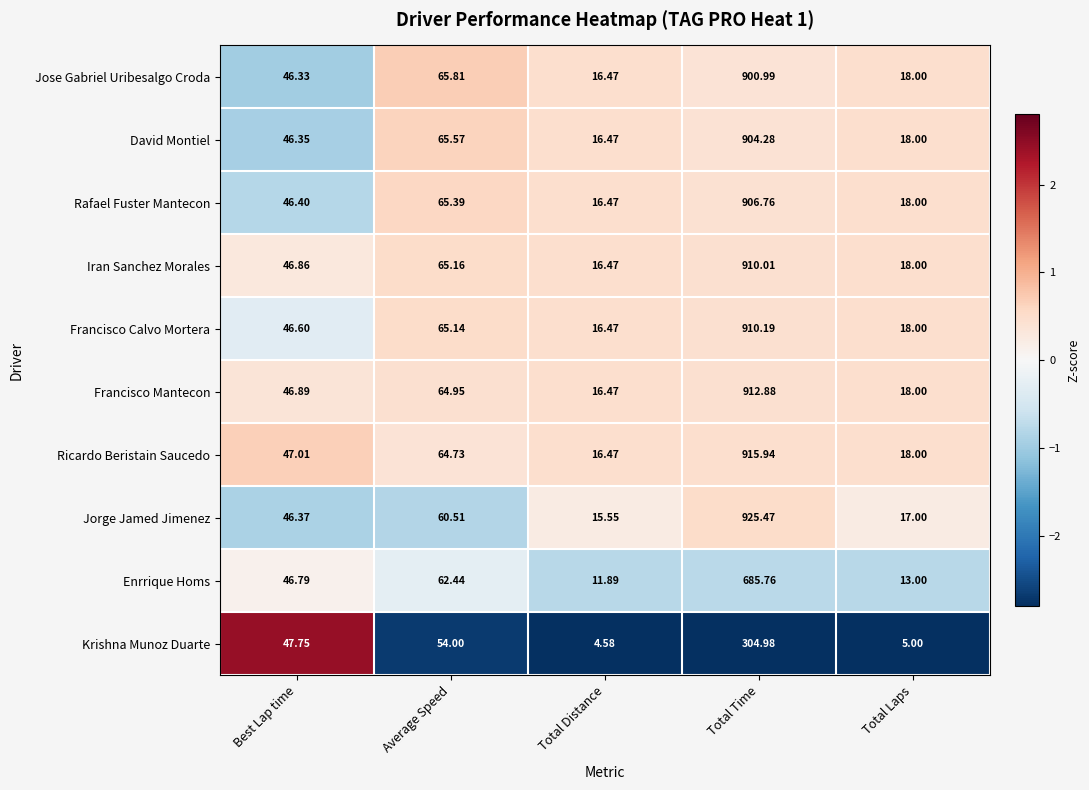

At which label does Iran Sanchez Morales reach its peak?

Total Time